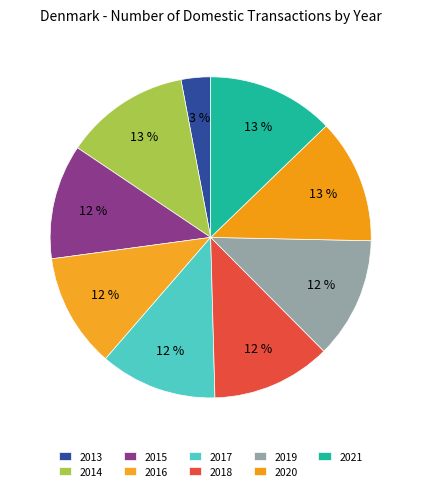

To the nearest percent, what is the difference between the largest and smallest slice percentages?

10%